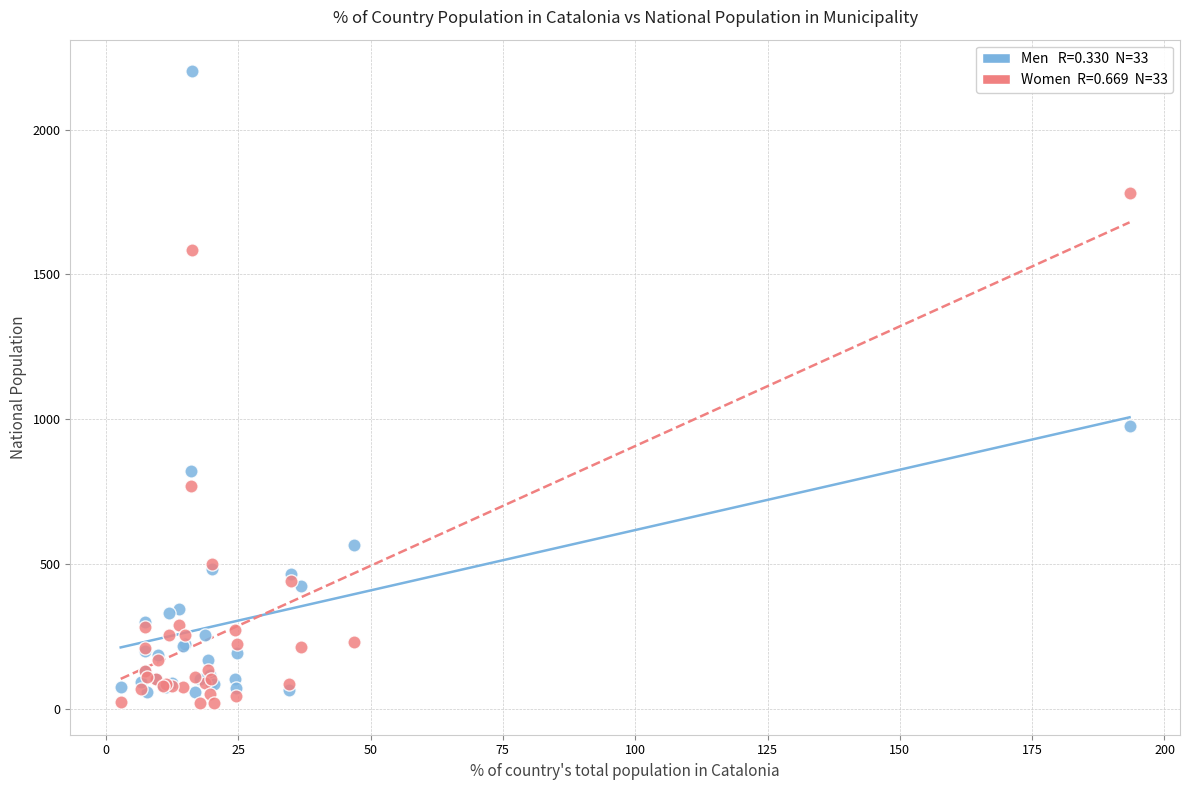

Across all series, what Y value is closest to 1110?

976